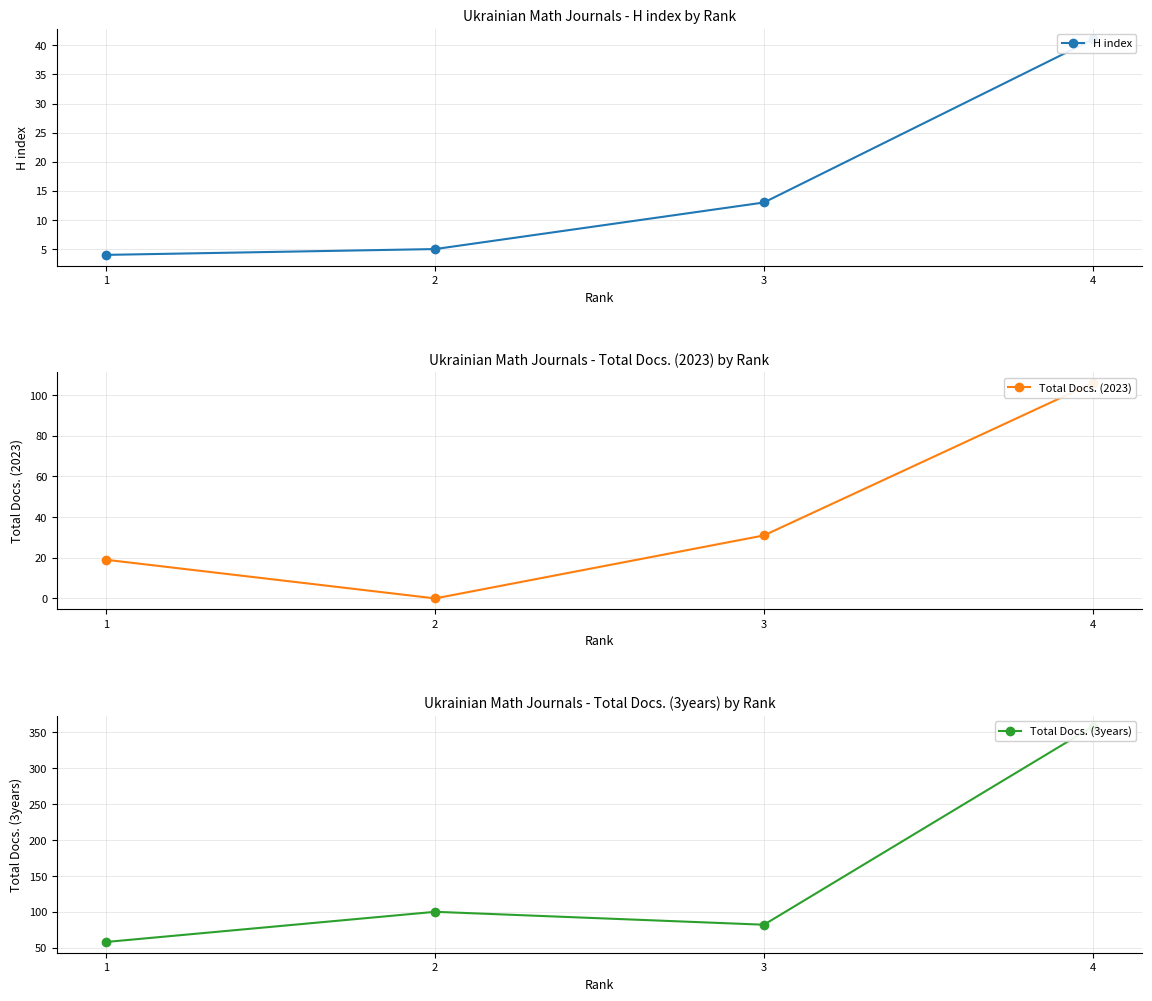

What is the difference between the maximum and minimum values in the Total Docs. (3years) series?

300